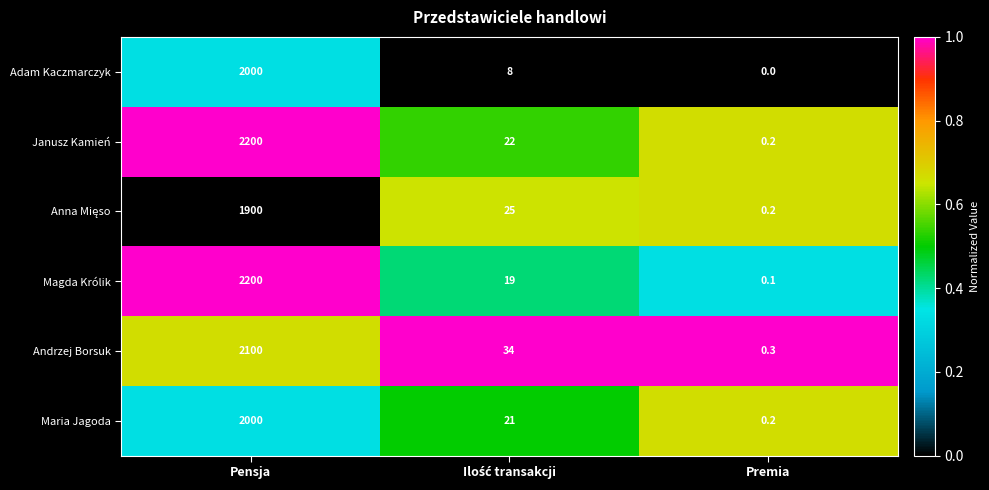

How many data points does each series have?

3